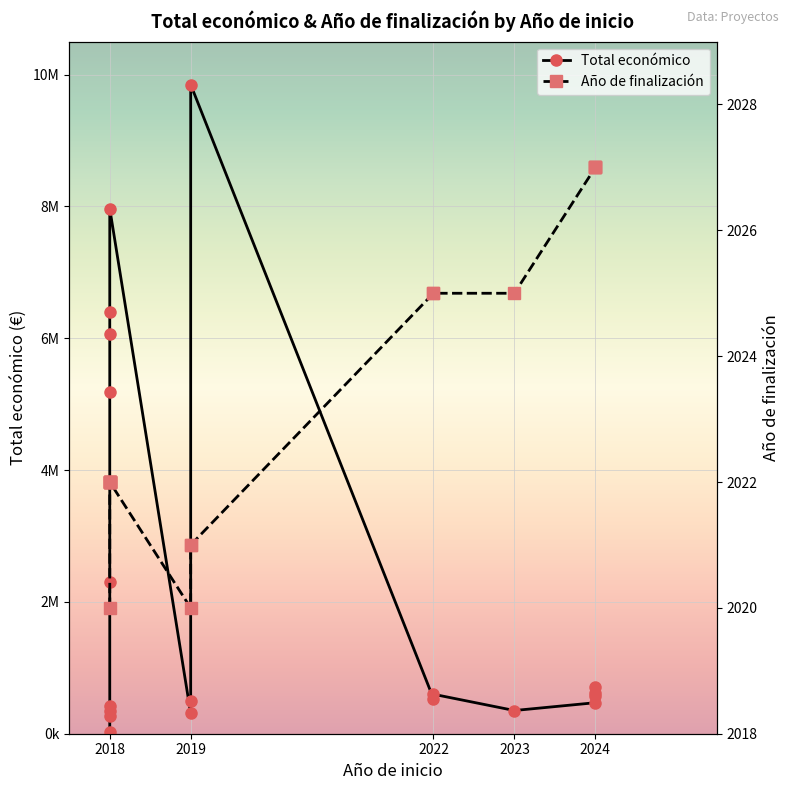

True or false: Año de finalización has a value of 2022 at 2018.

True